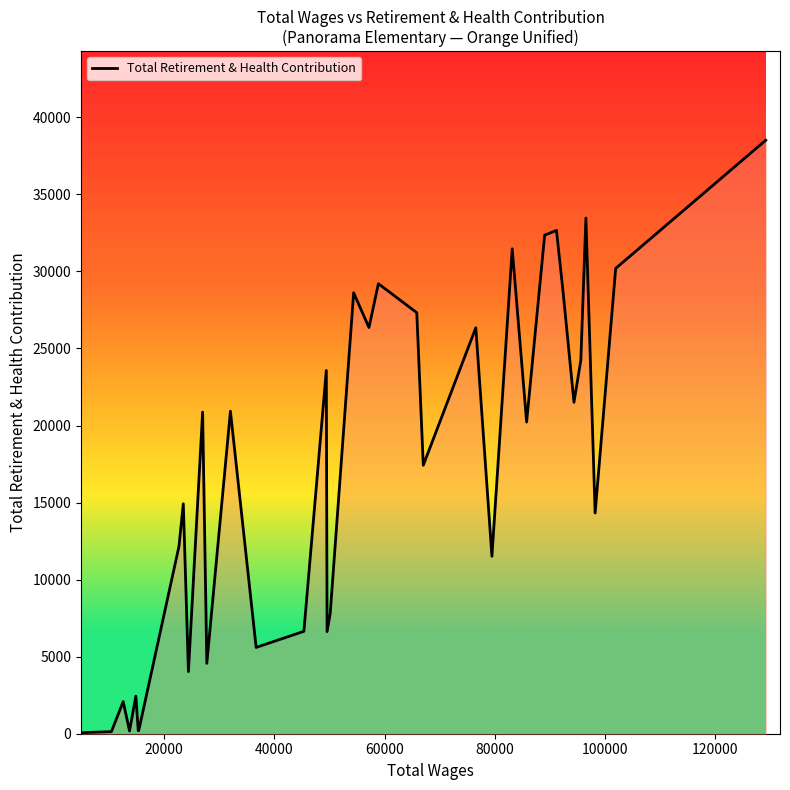

What is the maximum value shown in the chart?

38514